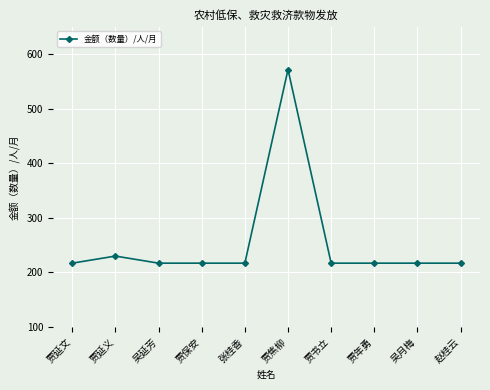

How many lines are shown in the chart?

1